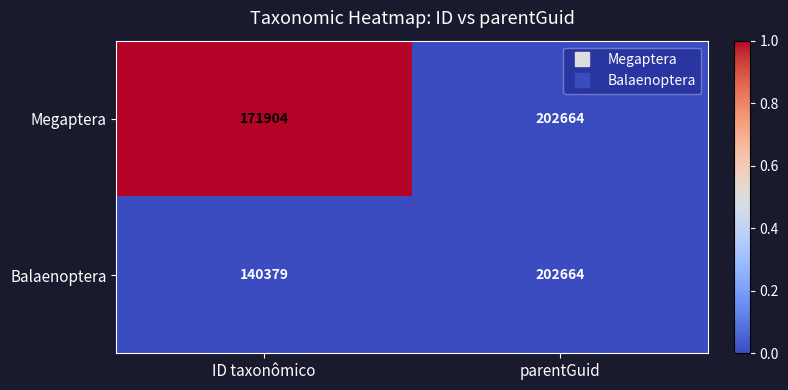

What is the sum of all Balaenoptera values?

343043